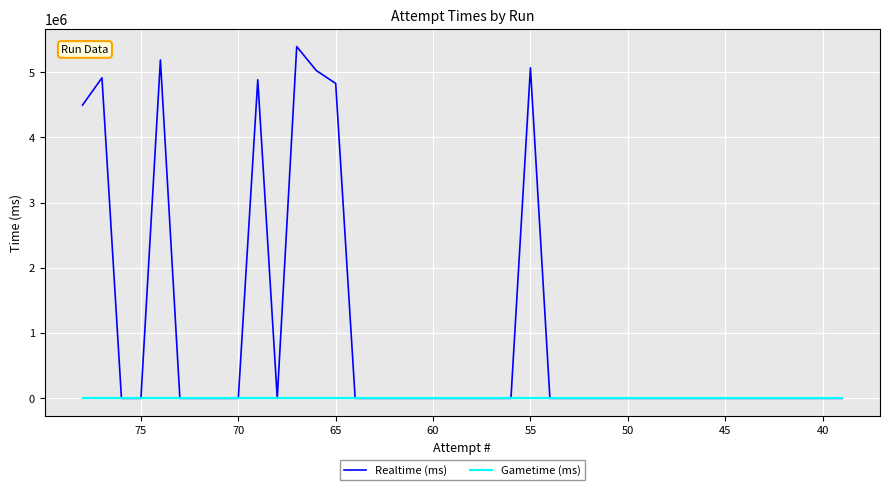

What are all the series names shown in the legend?

Realtime (ms), Gametime (ms)